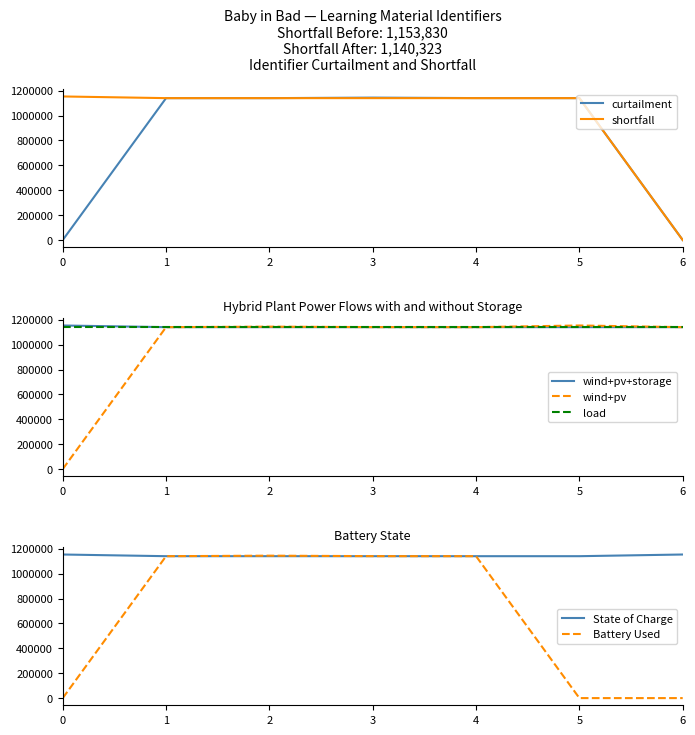

The value of wind+pv at 5 is 1153830. True or false?

True